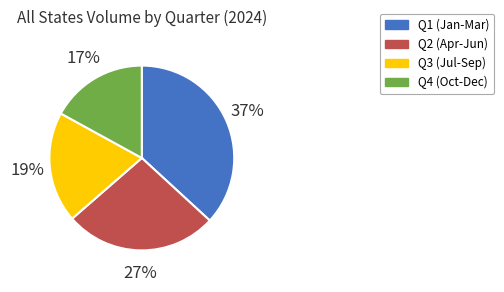

To the nearest percent, what is the average slice percentage?

25%